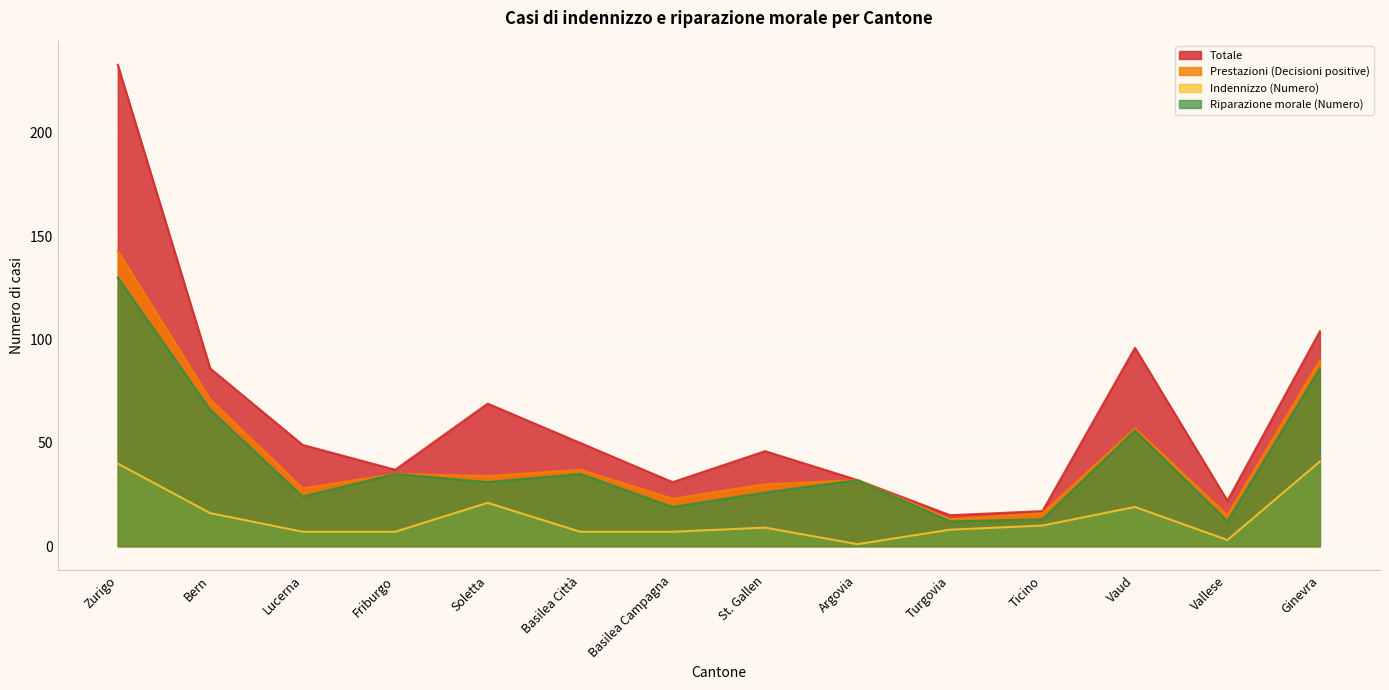

Reading left to right, list all the values displayed in this chart.

Totale: Zurigo=233	Bern=86	Lucerna=49	Friburgo=37	Soletta=69	Basilea Città=50	Basilea Campagna=31	St. Gallen=46	Argovia=32	Turgovia=15	Ticino=17	Vaud=96	Vallese=22	Ginevra=104
Prestazioni (Decisioni positive): Zurigo=143	Bern=71	Lucerna=28	Friburgo=35	Soletta=34	Basilea Città=37	Basilea Campagna=23	St. Gallen=30	Argovia=32	Turgovia=13	Ticino=16	Vaud=57	Vallese=15	Ginevra=90
Indennizzo (Numero): Zurigo=40	Bern=16	Lucerna=7	Friburgo=7	Soletta=21	Basilea Città=7	Basilea Campagna=7	St. Gallen=9	Argovia=1	Turgovia=8	Ticino=10	Vaud=19	Vallese=3	Ginevra=41
Riparazione morale (Numero): Zurigo=130	Bern=66	Lucerna=24	Friburgo=35	Soletta=31	Basilea Città=35	Basilea Campagna=19	St. Gallen=26	Argovia=32	Turgovia=12	Ticino=13	Vaud=56	Vallese=12	Ginevra=86